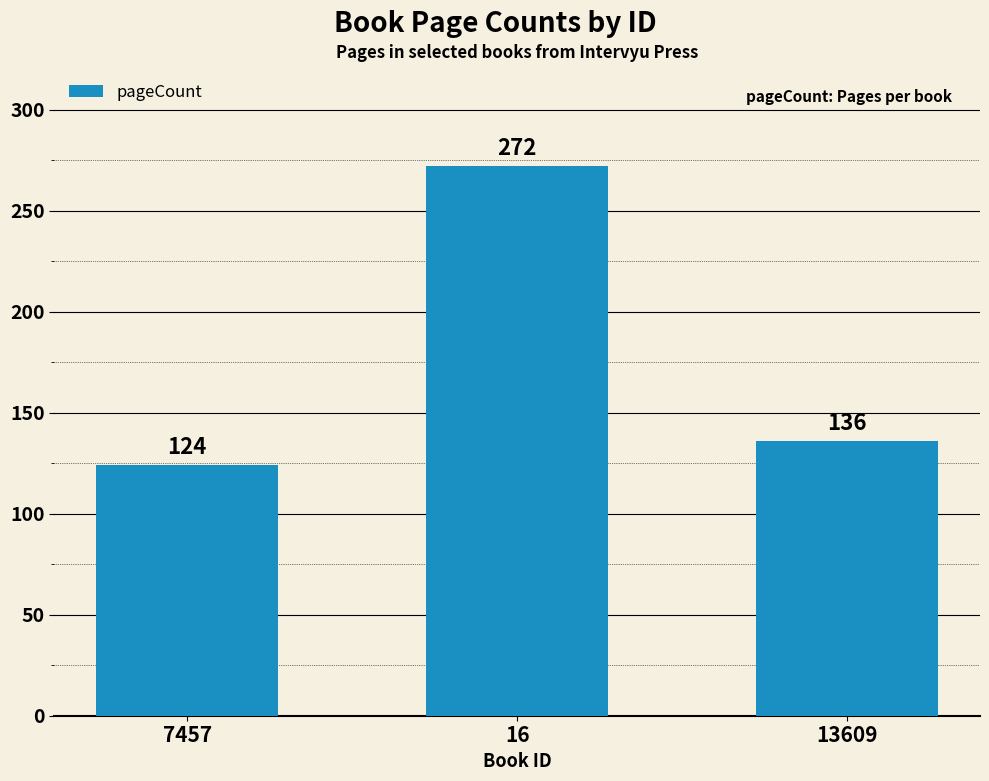

How many bars are there in total?

3